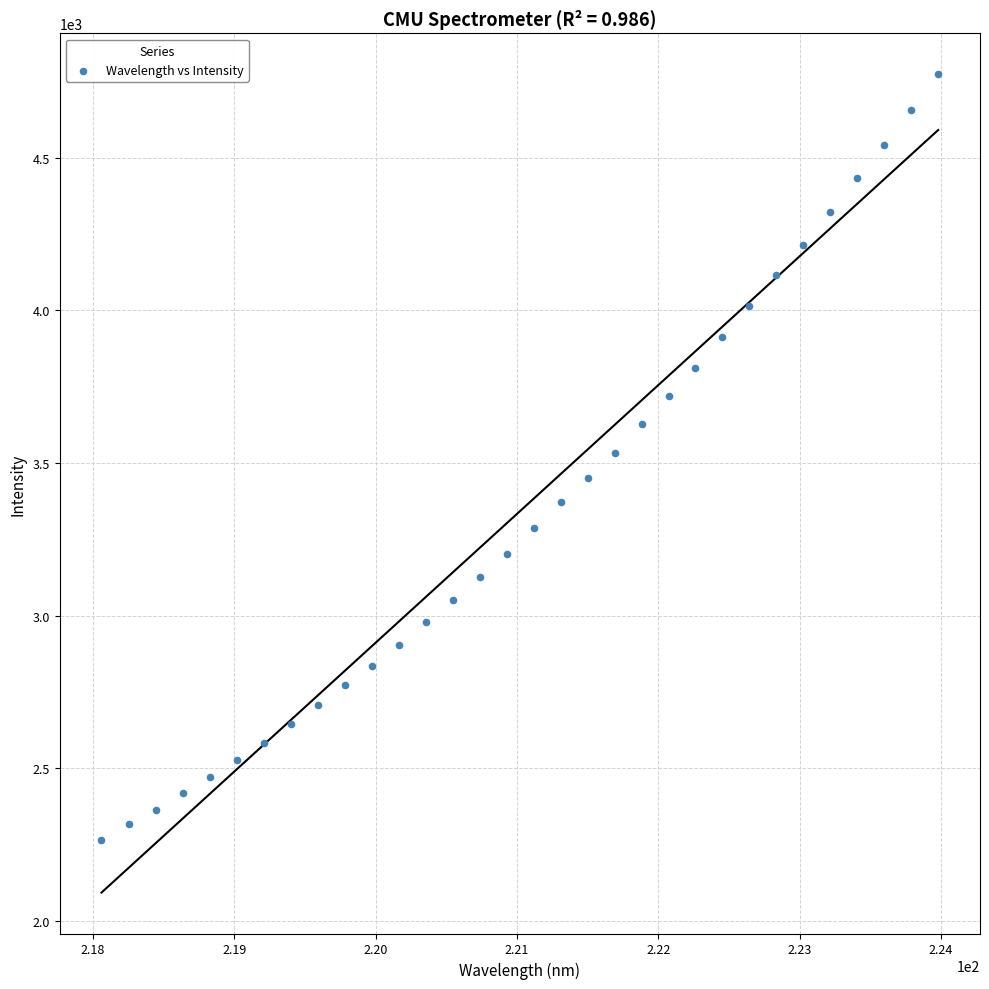

What is the range of X values (max minus min)?

5.9